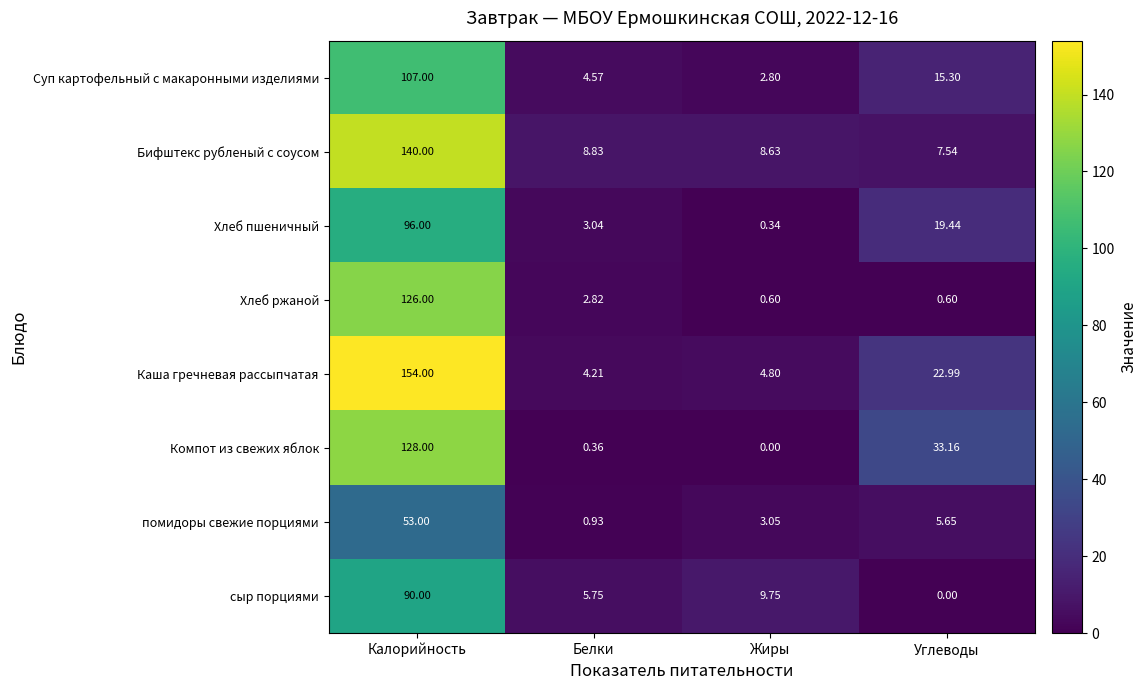

Which series changed the most between Калорийность and Жиры?

Каша гречневая рассыпчатая